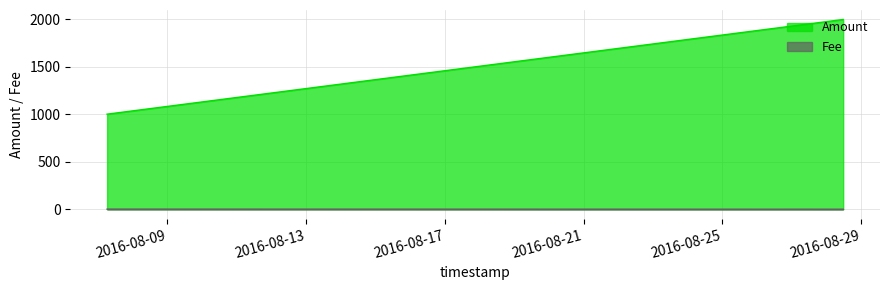

Reading left to right, what are all the values shown in this chart?

Amount: 2016-08-07 06:13:09=1000.0	2016-08-07 06:19:56=1000.0	2016-08-28 11:35:58=1995.7
Fee: 2016-08-07 06:13:09=1.0	2016-08-07 06:19:56=1.0	2016-08-28 11:35:58=0.0